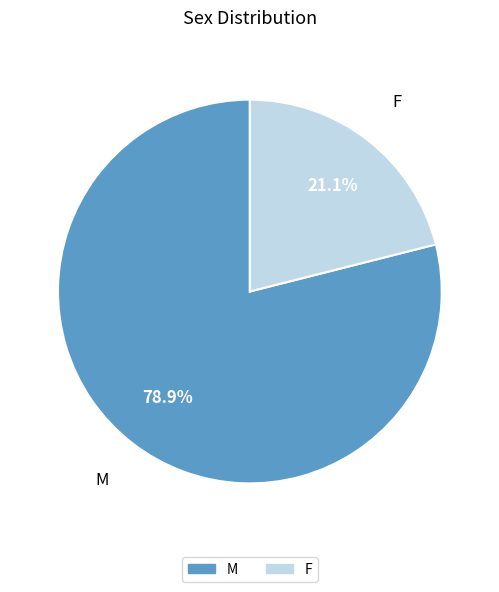

How much of the chart is everything except F?

78.9%